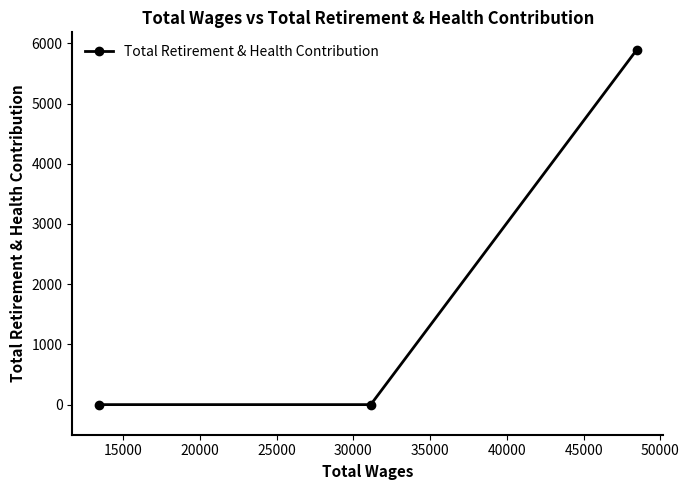

What is the greatest value displayed?

5889